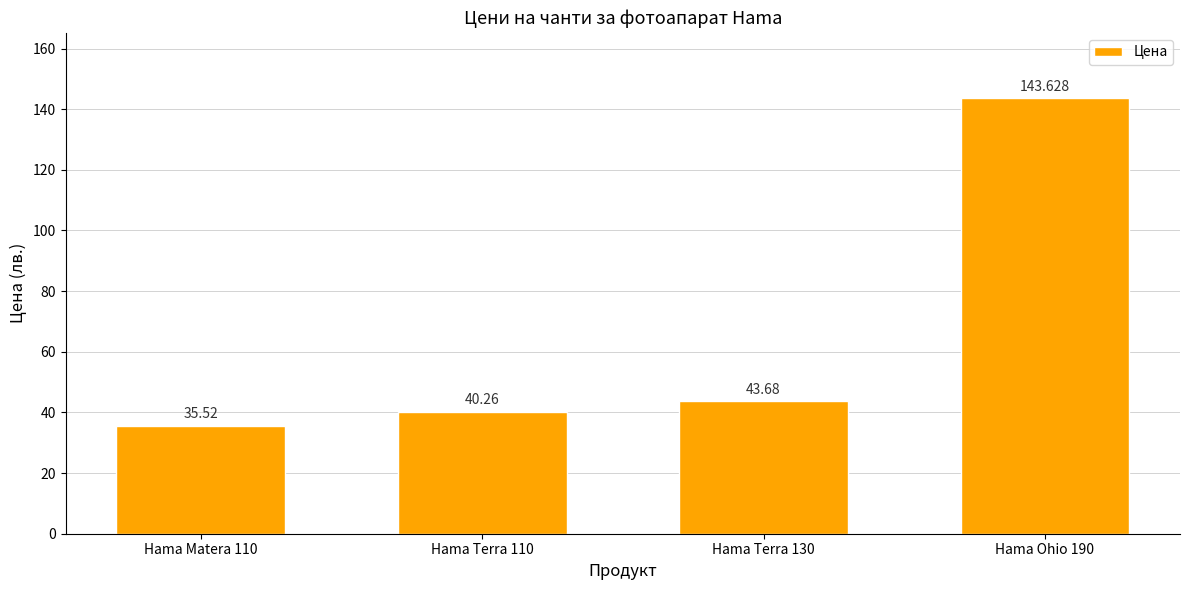

Rank the categories by value from highest to lowest.

Hama Ohio 190, Hama Terra 130, Hama Terra 110, Hama Matera 110